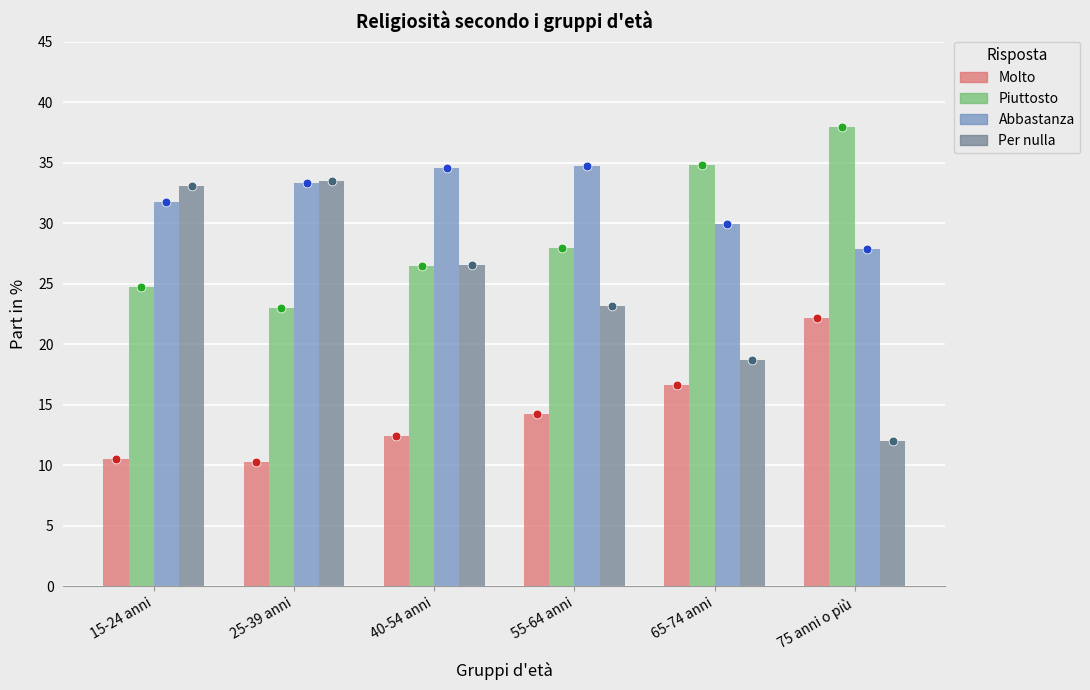

At which category is the sum across all series the highest?

25-39 anni